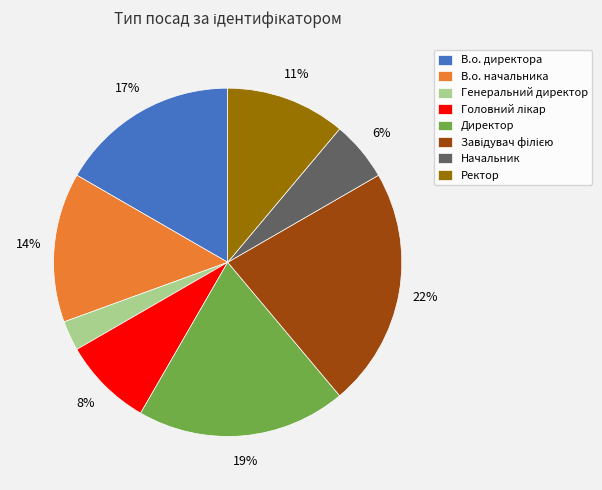

To the nearest percent, what portion does В.о. начальника represent?

14%